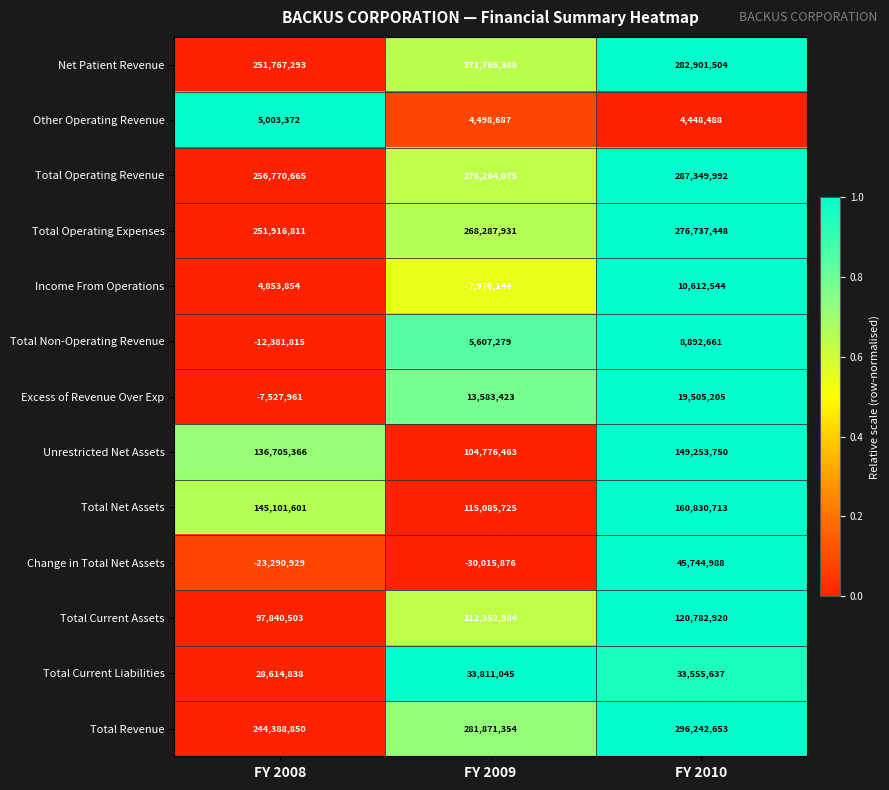

At which category is the sum across all series the highest?

FY 2010